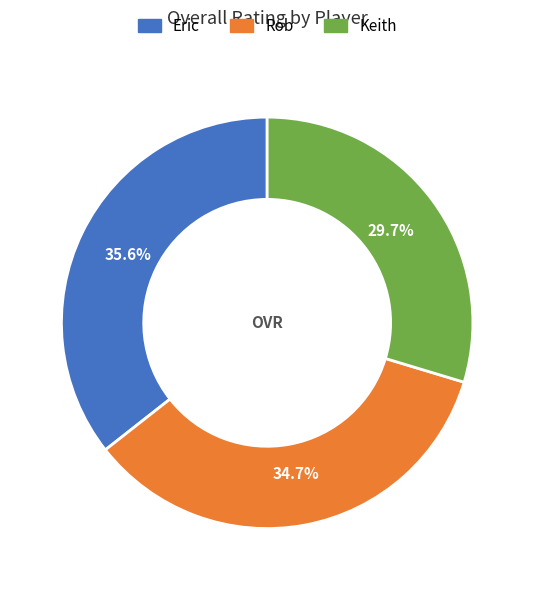

Is Eric the majority of the pie?

No